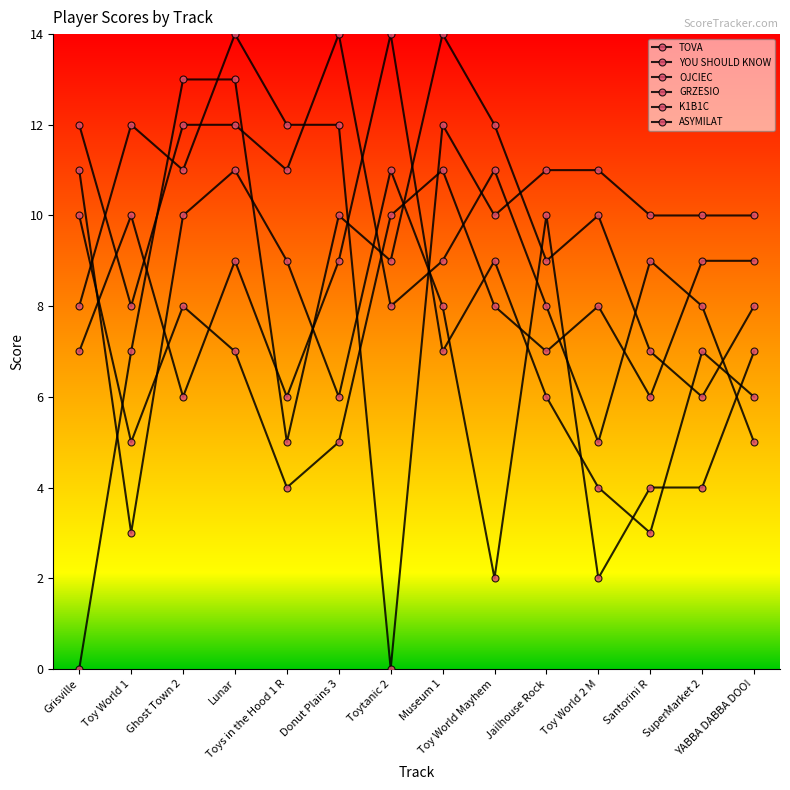

Does the chart have visible grid lines?

No